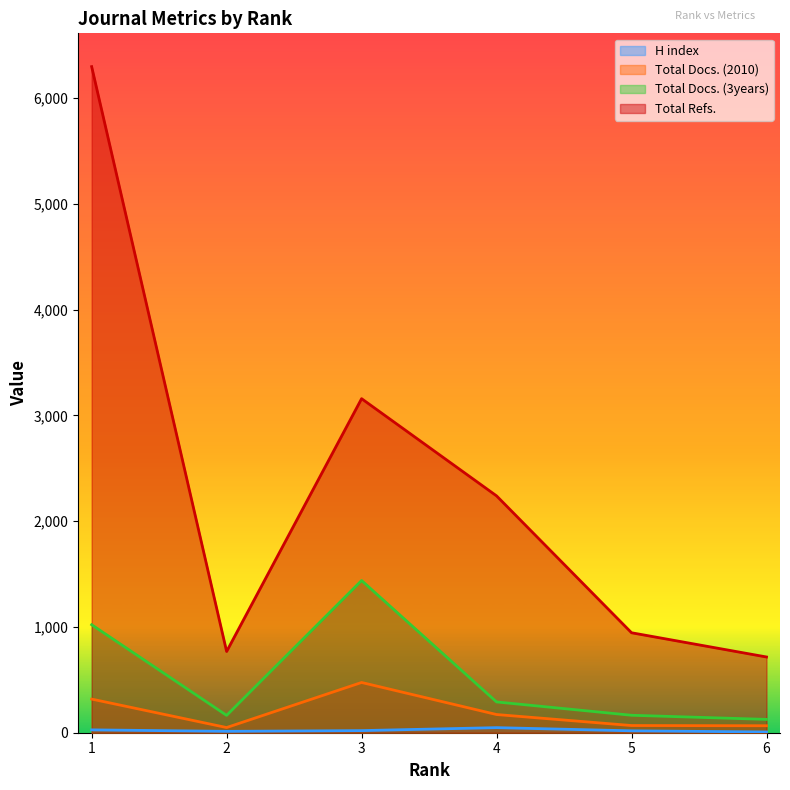

What is the sum of the H index values at 2 and 6?

20